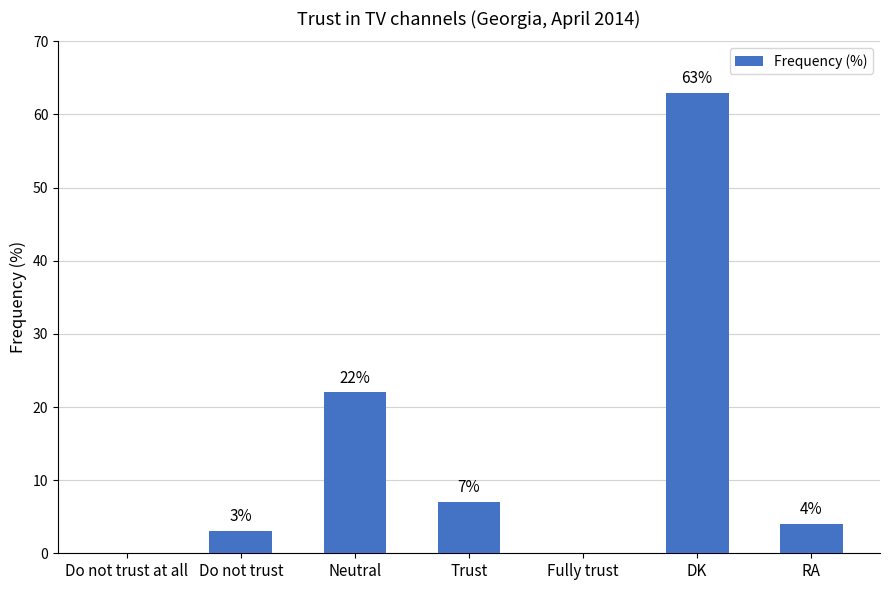

Are the bars horizontal?

No